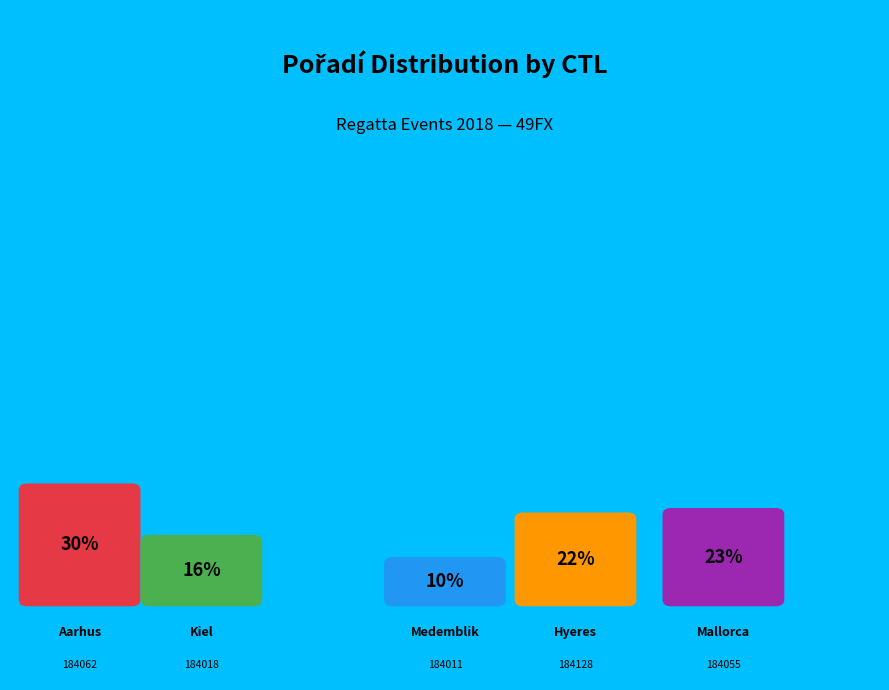

Which category has the biggest portion of the pie?

184062